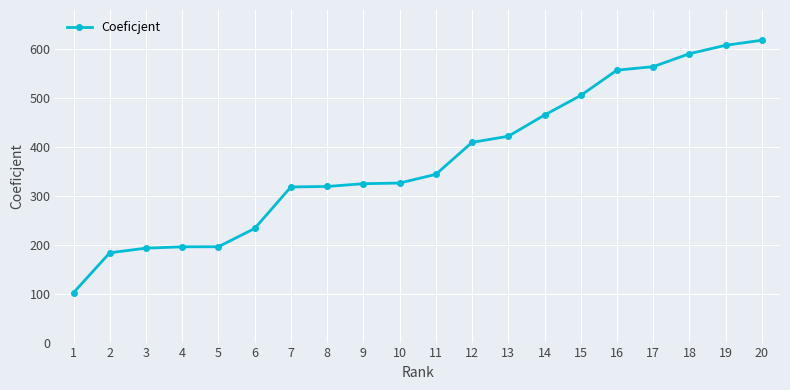

At which label is the value closest to 359?

11